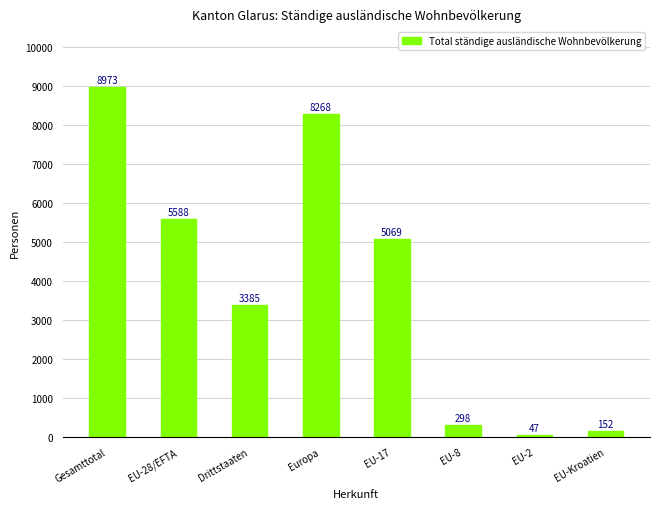

List the labels in order of value, smallest first.

EU-2, EU-Kroatien, EU-8, Drittstaaten, EU-17, EU-28/EFTA, Europa, Gesamttotal